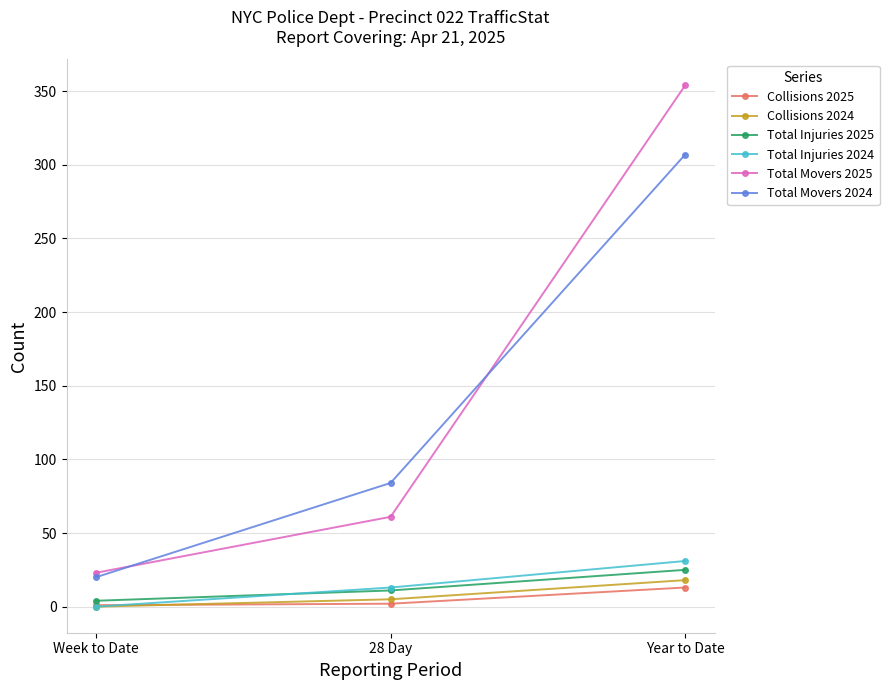

How many distinct data groups are displayed?

6